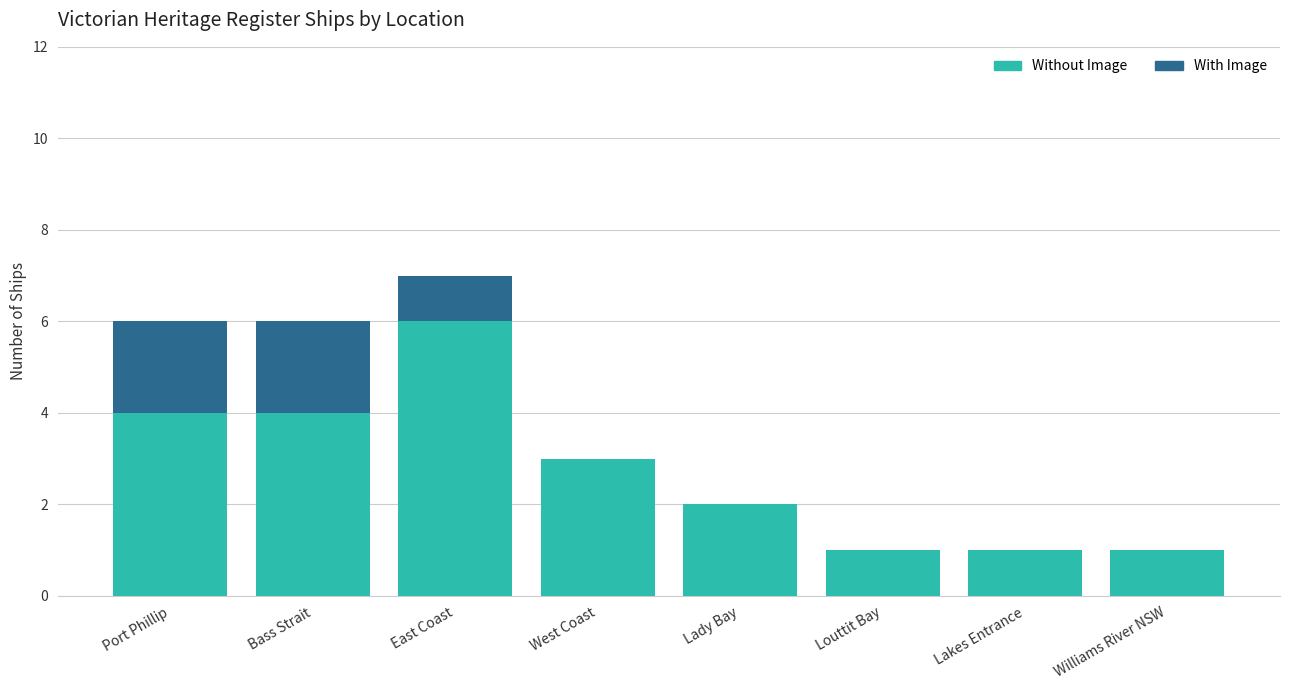

Reading left to right, list the values for the Without Image series.

Port Phillip=4	Bass Strait=4	East Coast=6	West Coast=3	Lady Bay=2	Louttit Bay=1	Lakes Entrance=1	Williams River NSW=1